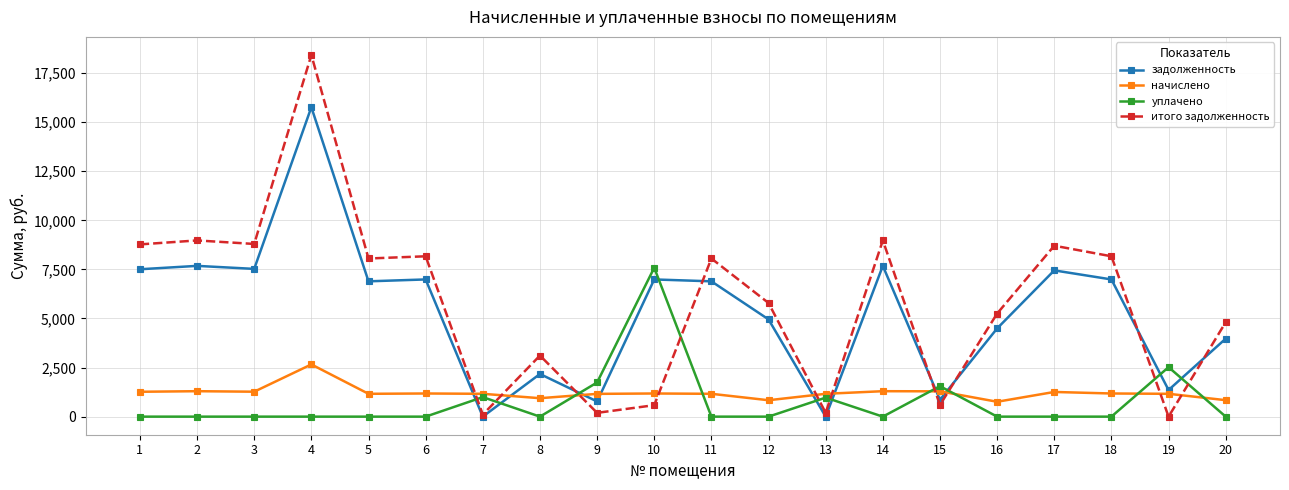

How many times do итого задолженность and уплачено cross each other?

10